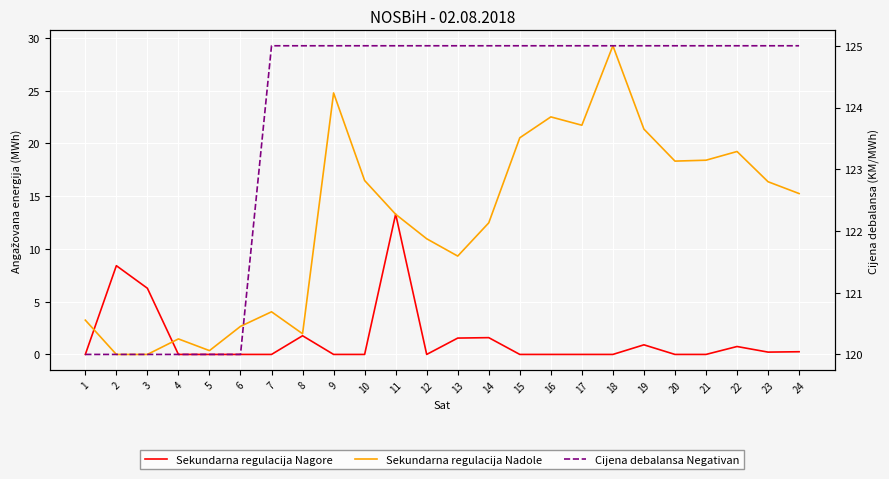

True or false: Sekundarna regulacija Nagore and Cijena debalansa Negativan intersect in this chart.

False